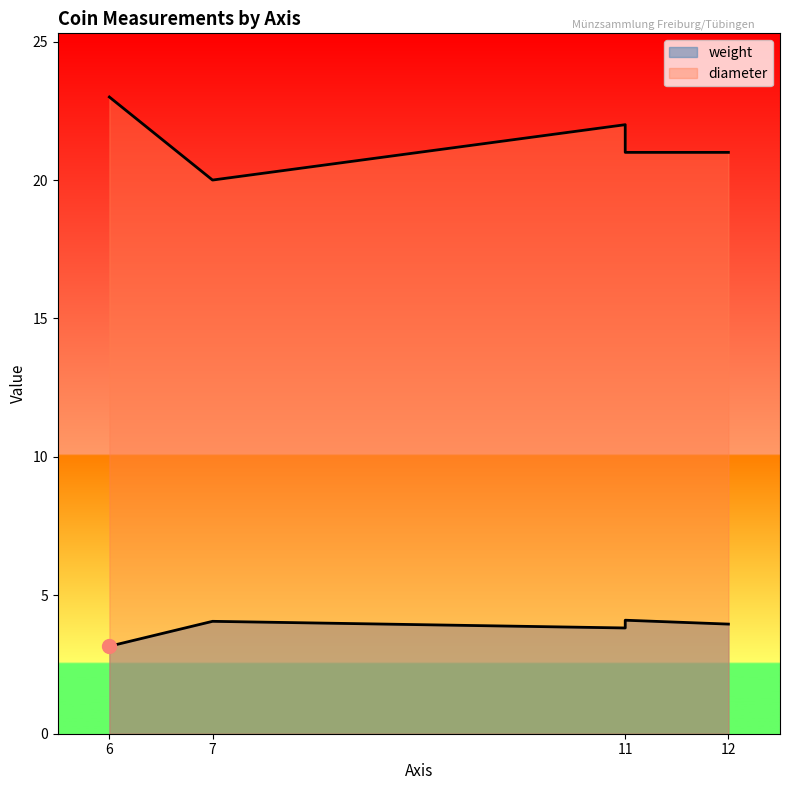

In diameter, how many points are lower than both neighbors (excluding endpoints)?

1